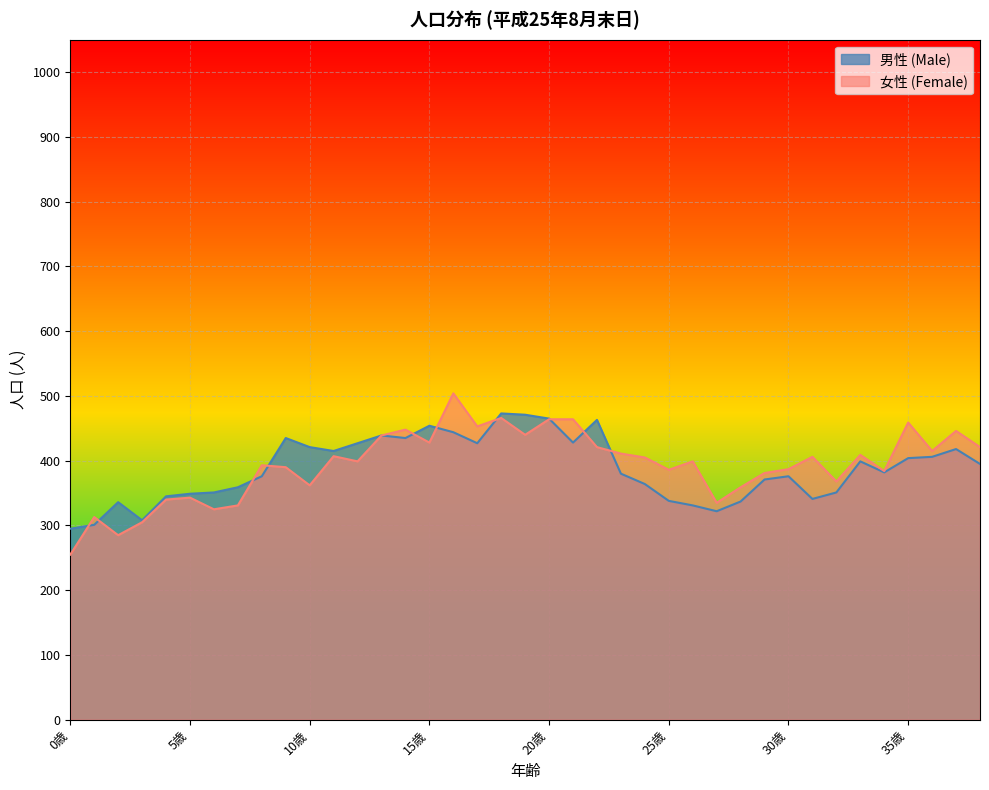

Which category has the lowest value in the 男性 (Male) series?

0歳